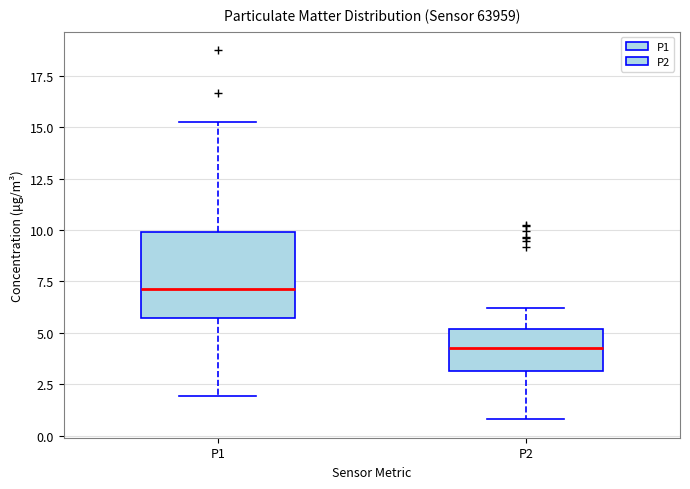

Which box's median line is the lowest?

P2